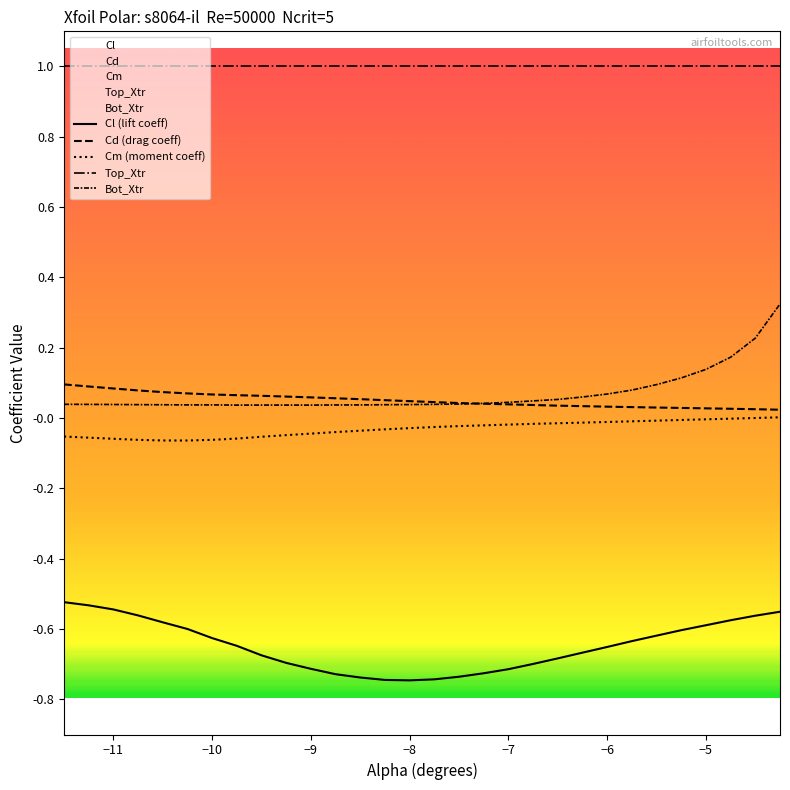

What is the difference between the maximum and minimum values in the Bot_Xtr series?

0.3